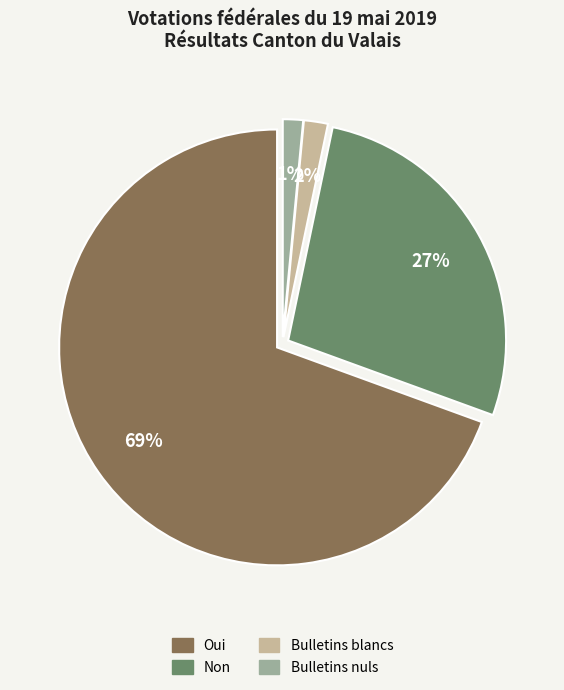

What is the largest slice in the pie chart?

Oui